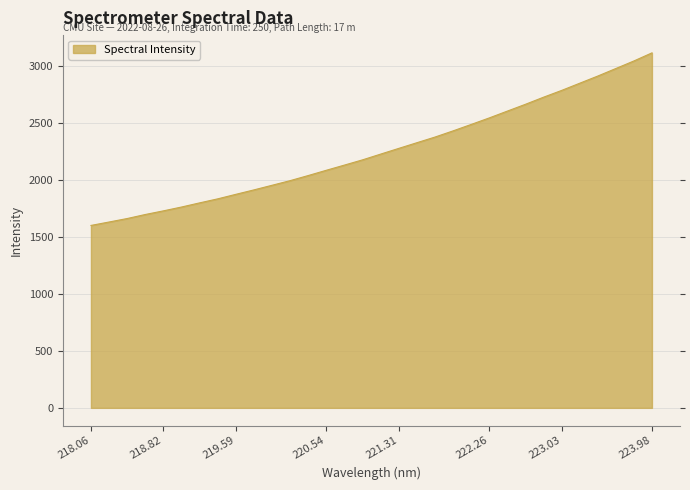

What is the minimum value shown in the chart?

1599.7